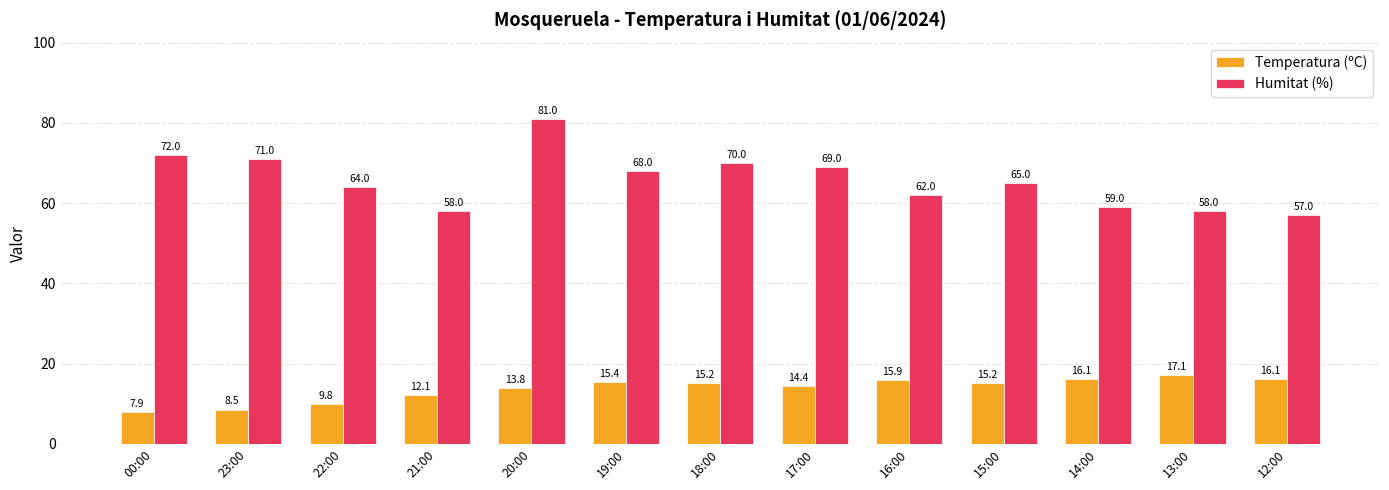

What value does the Temperatura (ºC) series have at 20:00?

13.8